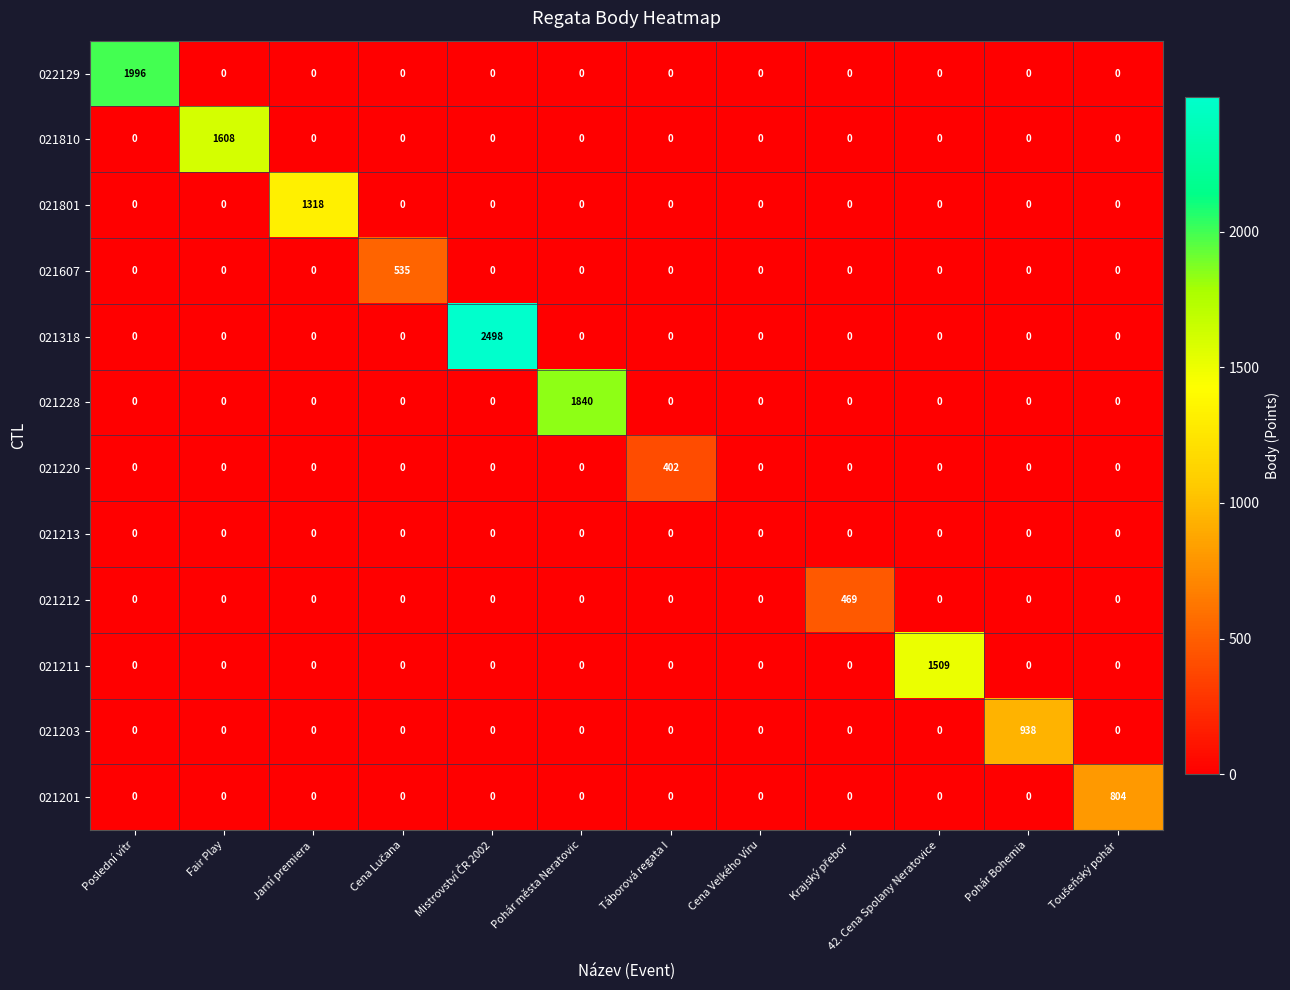

Rank the series by their maximum value, from lowest to highest.

021213, 021220, 021212, 021607, 021201, 021203, 021801, 021211, 021810, 021228, 022129, 021318